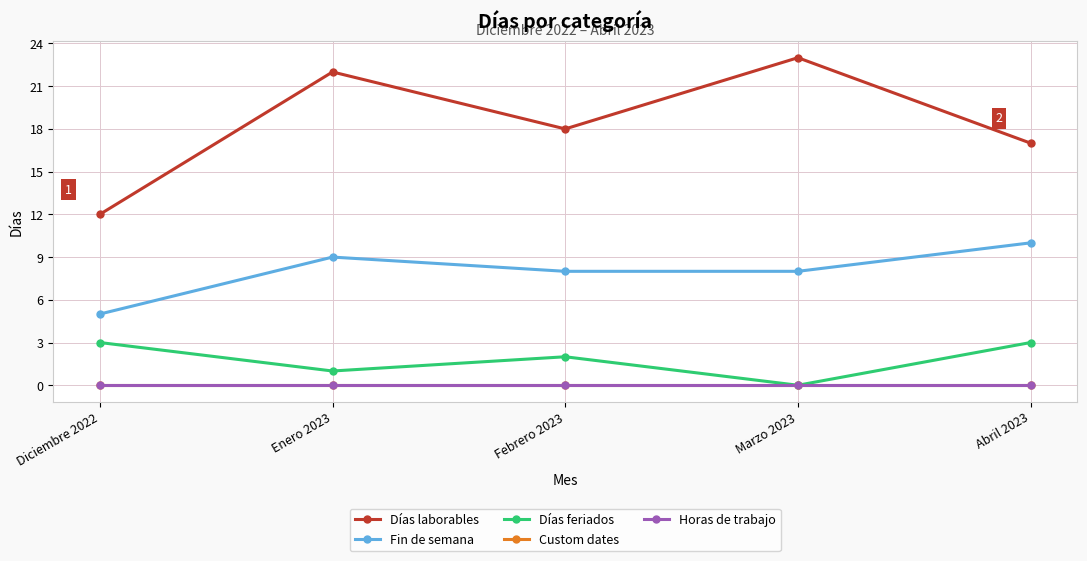

The Días feriados series shows 2 at Abril 2023. True or false?

False